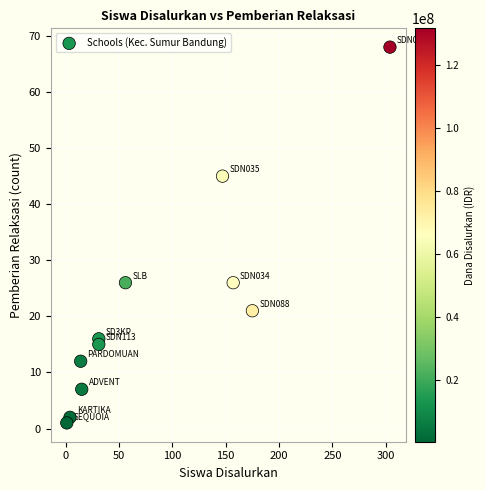

What is the average X value?

85